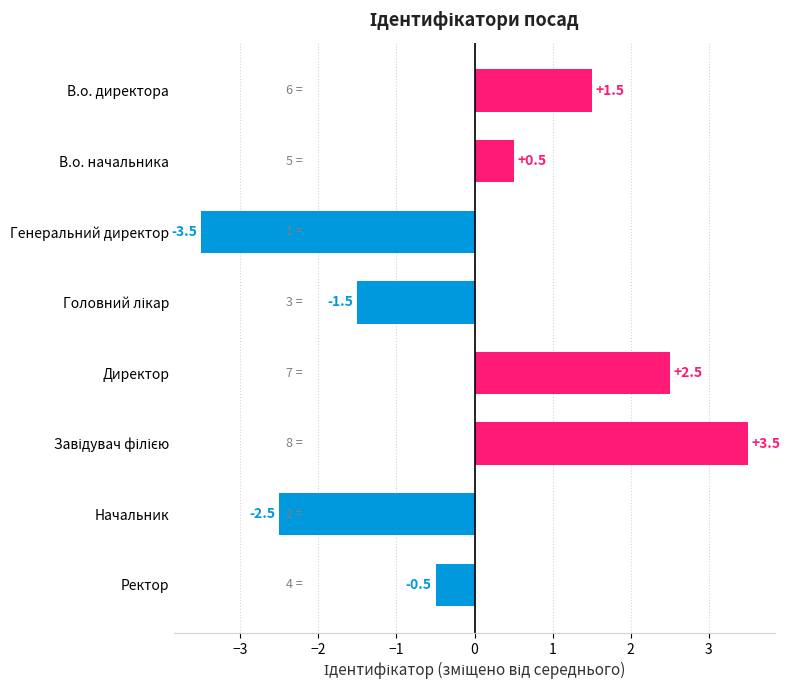

What is the difference between the maximum and minimum values?

7.0